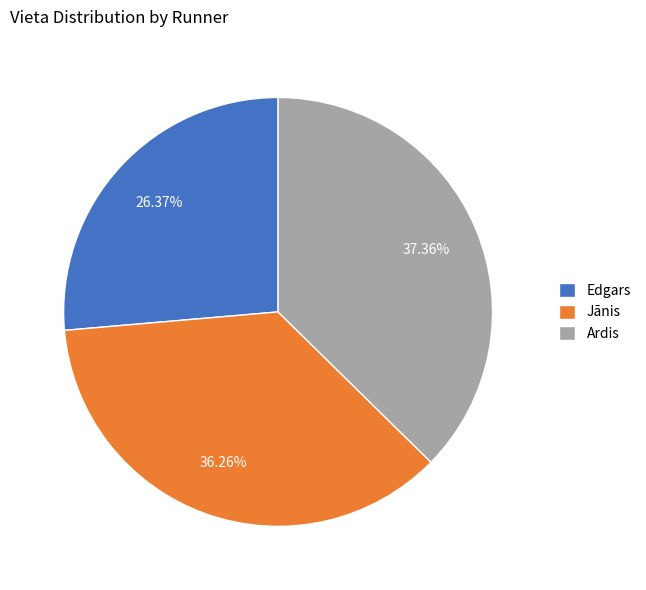

What percentage is NOT represented by Ardis?

62.6%